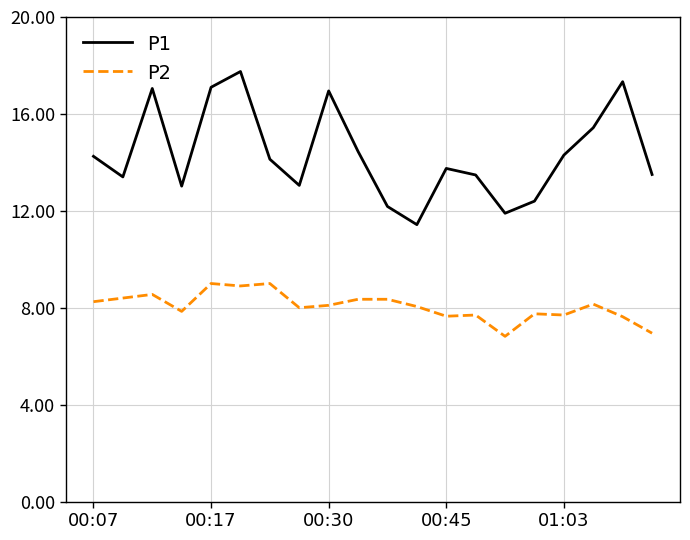

True or false: P2 and P1 intersect in this chart.

False